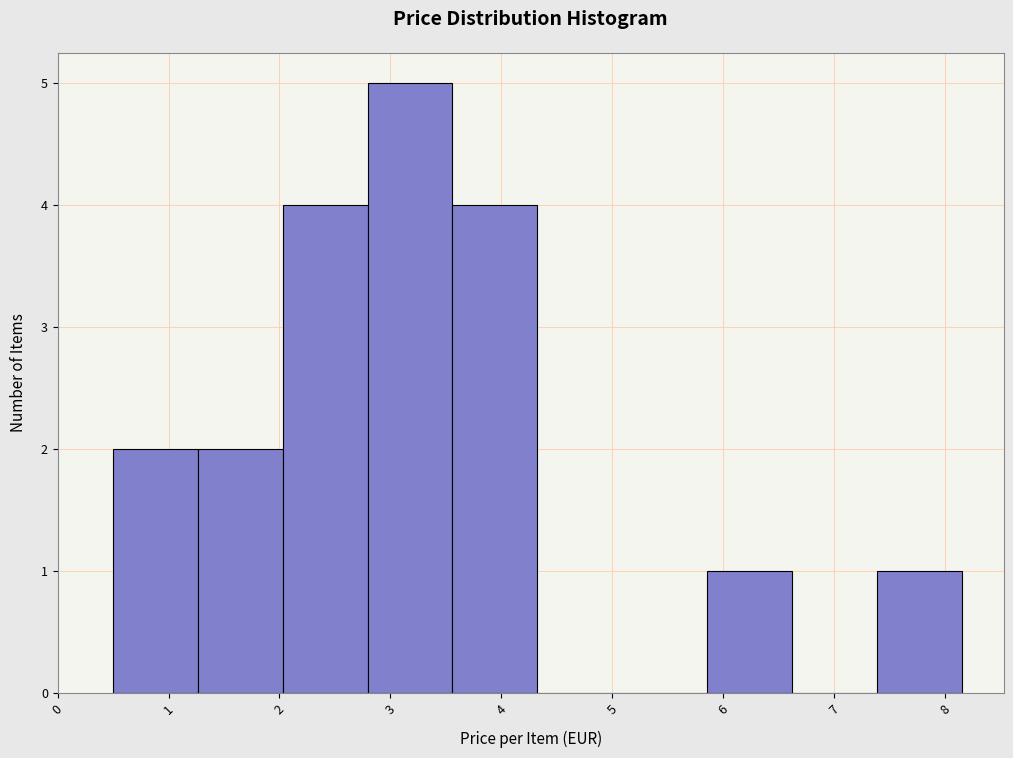

Reading left to right, list every bar in this chart as the range it spans on the x-axis followed by its height. Neither the bar edges nor the heights are printed on the chart, so give them approximately, as read against the axes.

0.5 to 1.3: 2
1.3 to 2.0: 2
2.0 to 2.8: 4
2.8 to 3.6: 5
3.6 to 4.3: 4
4.3 to 5.1: 0
5.1 to 5.9: 0
5.9 to 6.6: 1
6.6 to 7.4: 0
7.4 to 8.2: 1